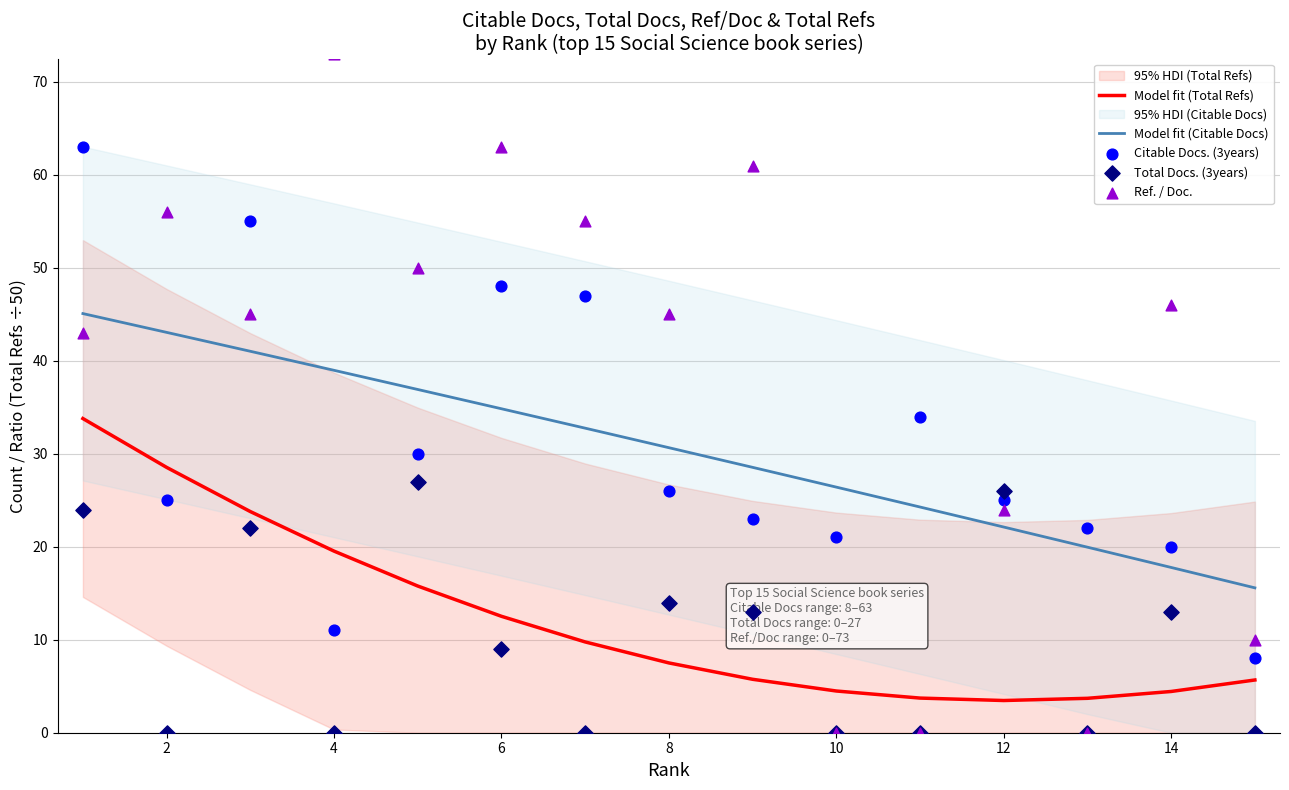

Which series contains the highest Y value?

Ref. / Doc.